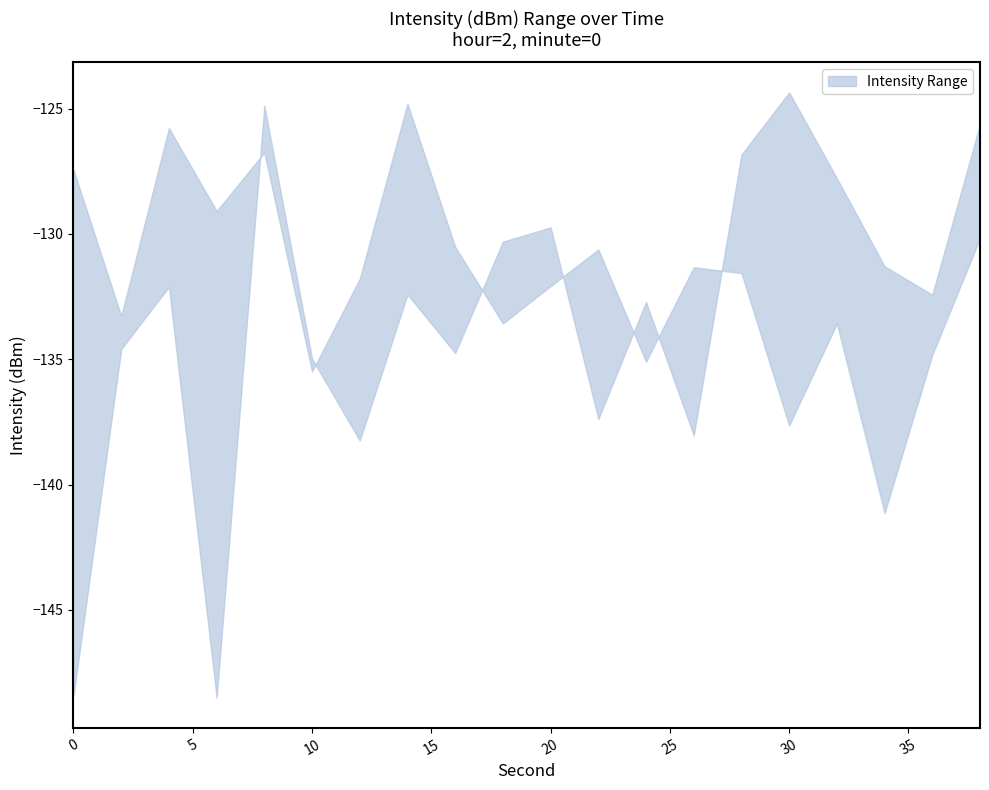

Which label corresponds to the largest value in the chart?

30